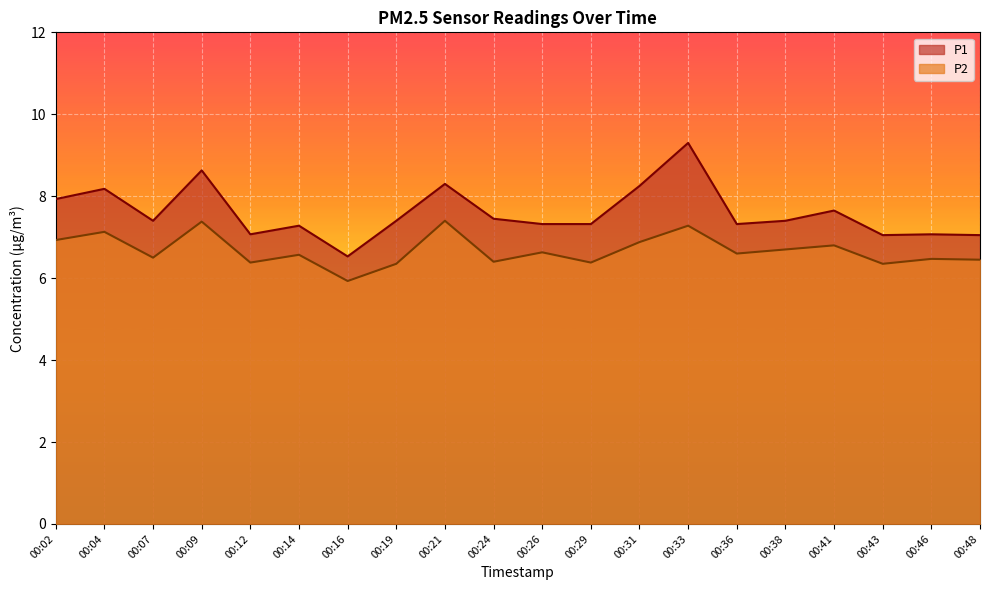

Where is P2 nearest to the value 6?

00:16